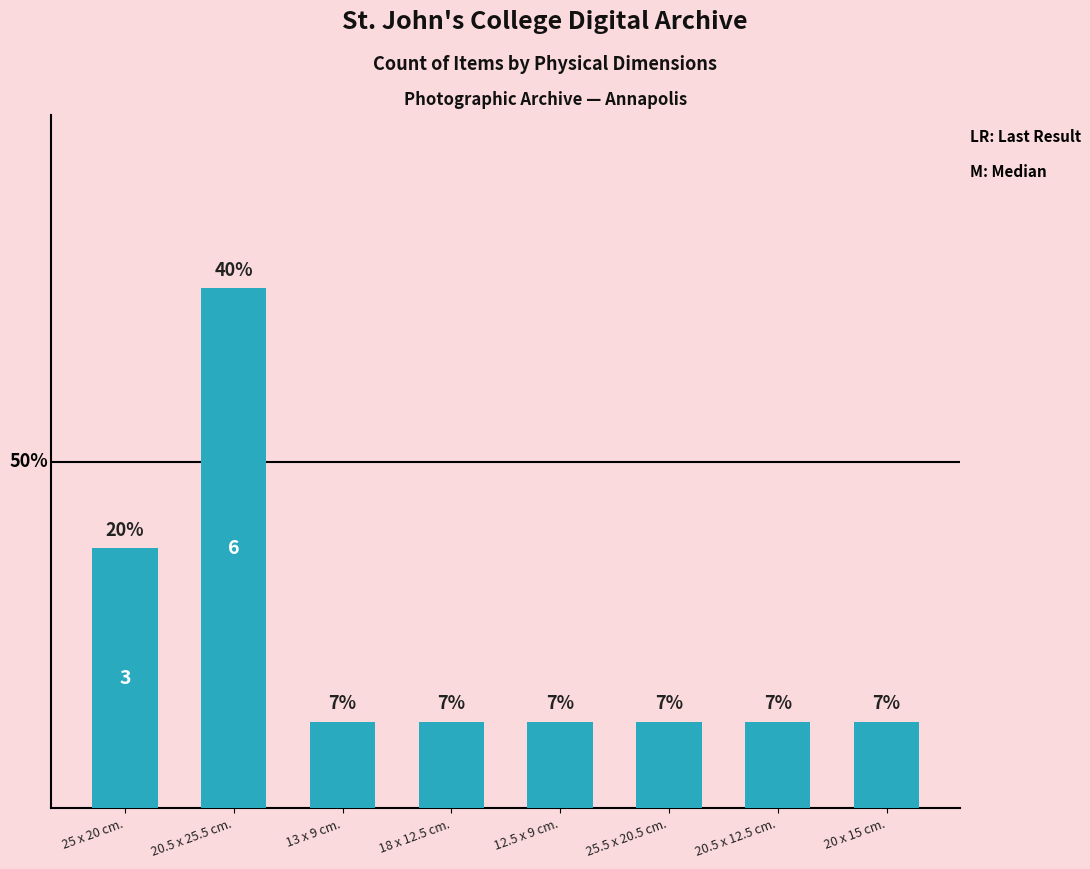

List the labels in order of value, smallest first.

13 x 9 cm., 18 x 12.5 cm., 12.5 x 9 cm., 25.5 x 20.5 cm., 20.5 x 12.5 cm., 20 x 15 cm., 25 x 20 cm., 20.5 x 25.5 cm.